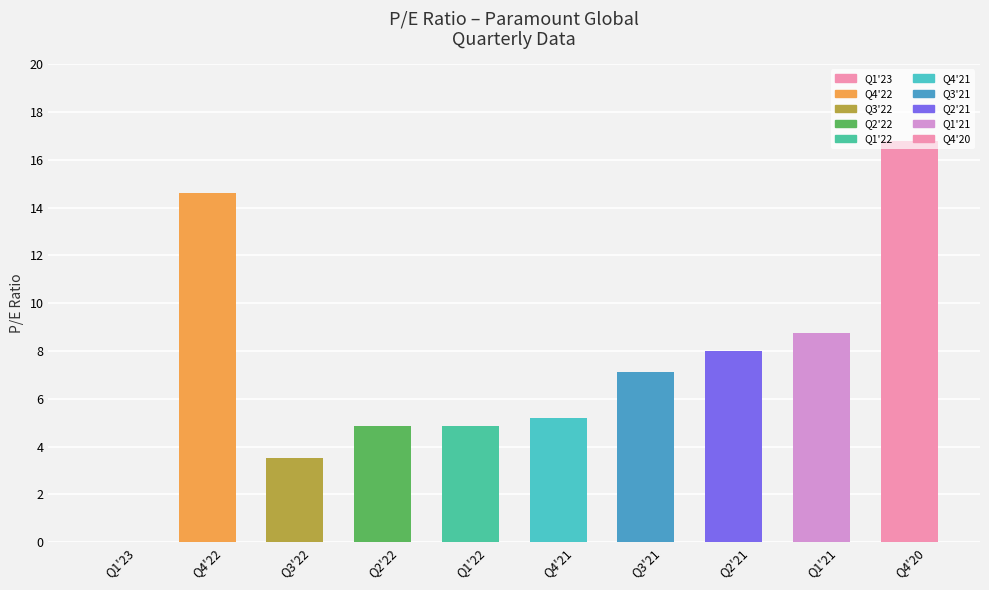

Are the bars grouped side by side (vs. stacked)?

No